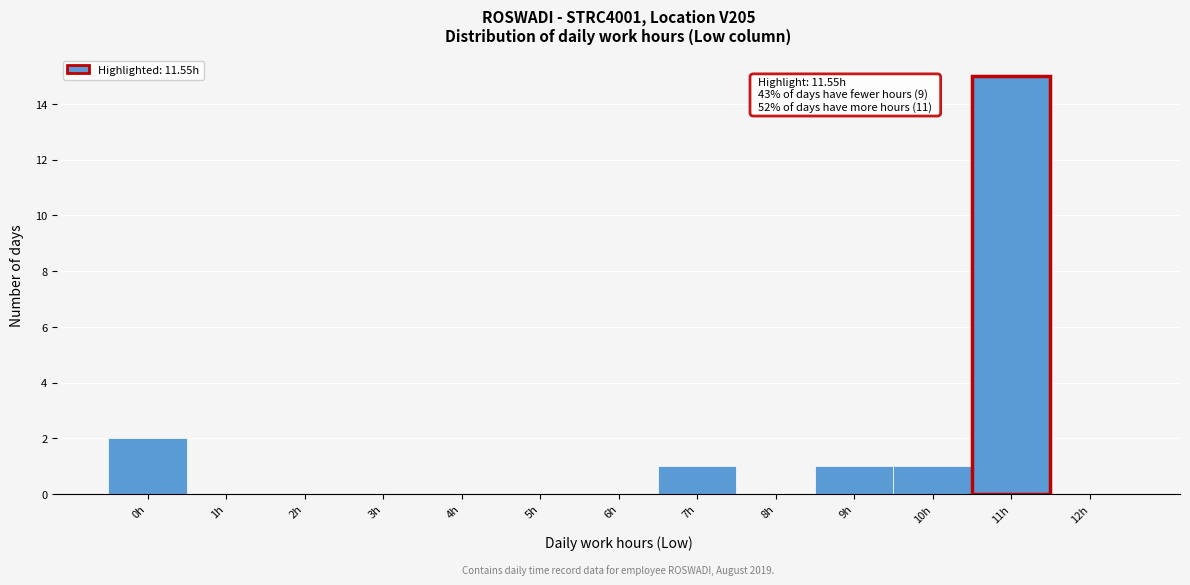

Reading left to right, list all the values displayed in this chart.

0h=2	1h=0	2h=0	3h=0	4h=0	5h=0	6h=0	7h=1	8h=0	9h=1	10h=1	11h=15	12h=0